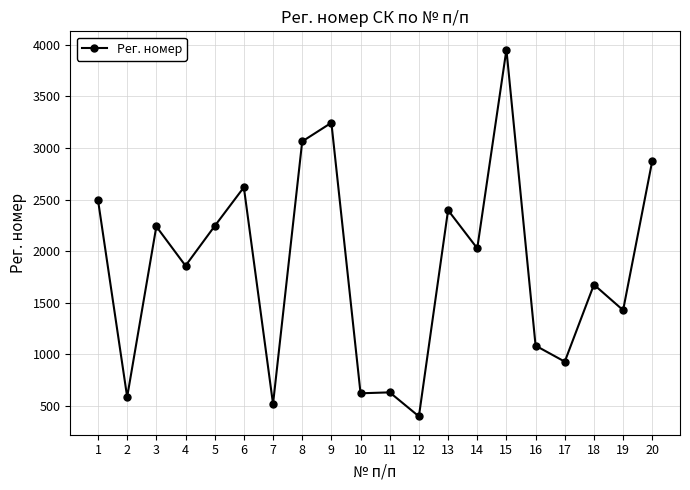

What is the average value?

1844